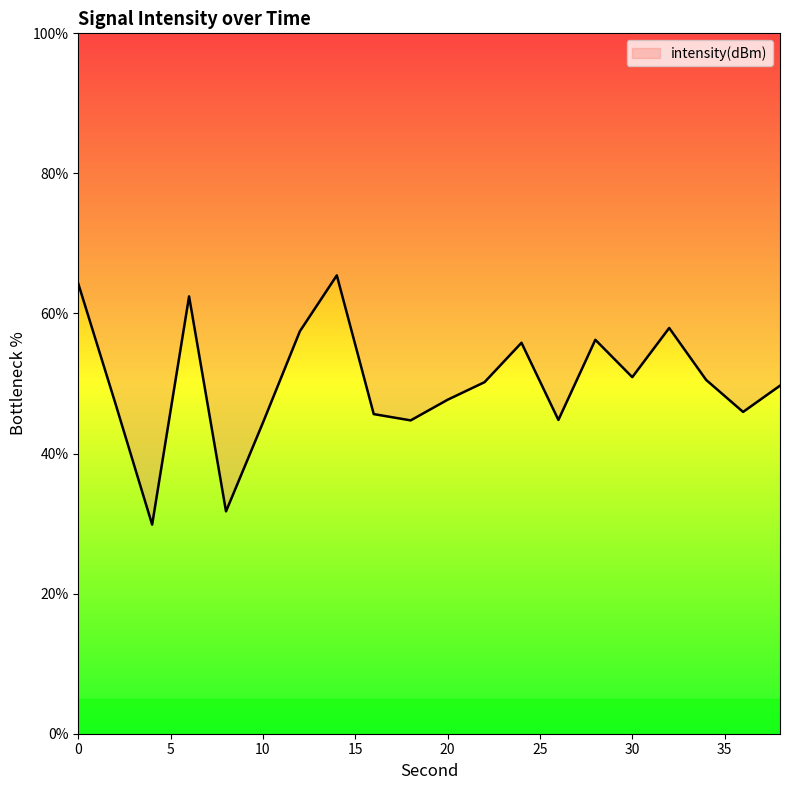

At which category does the data reach its first local valley?

4